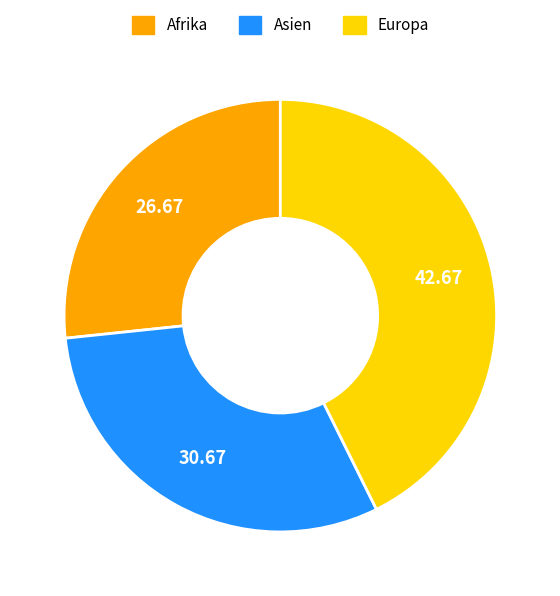

Is there any slice that represents more than half of the pie?

No